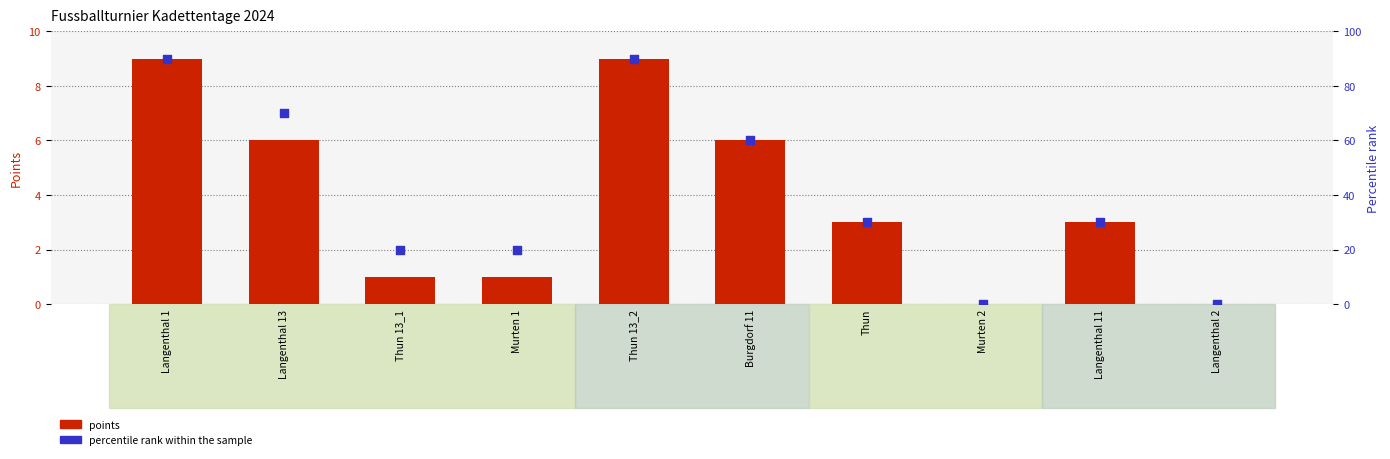

At how many categories does at least one series exceed 67?

3